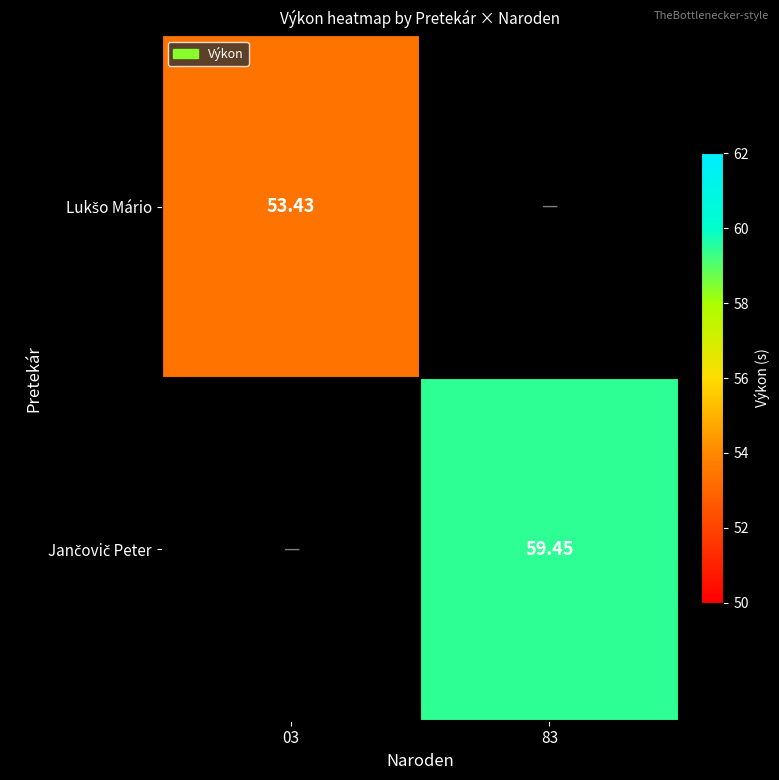

What is the minimum value shown in the chart?

53.4